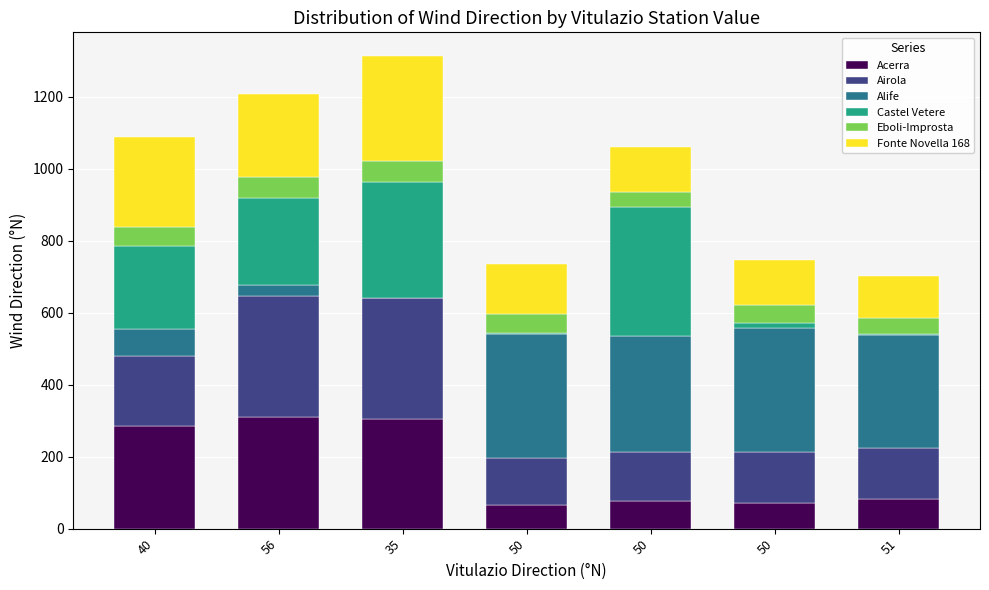

At how many categories does at least one series exceed 349?

1